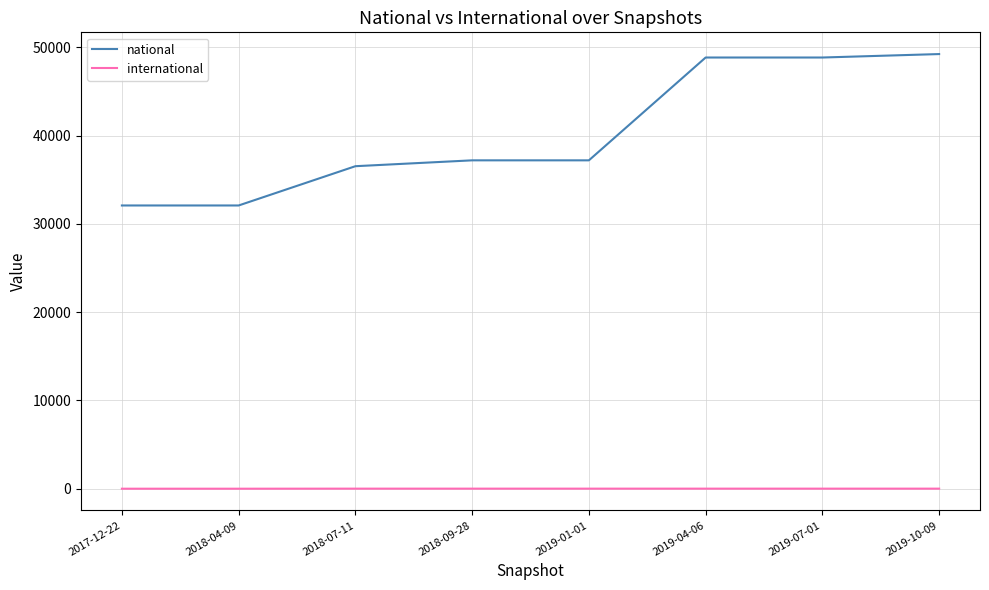

Which series has the largest range (max minus min)?

national